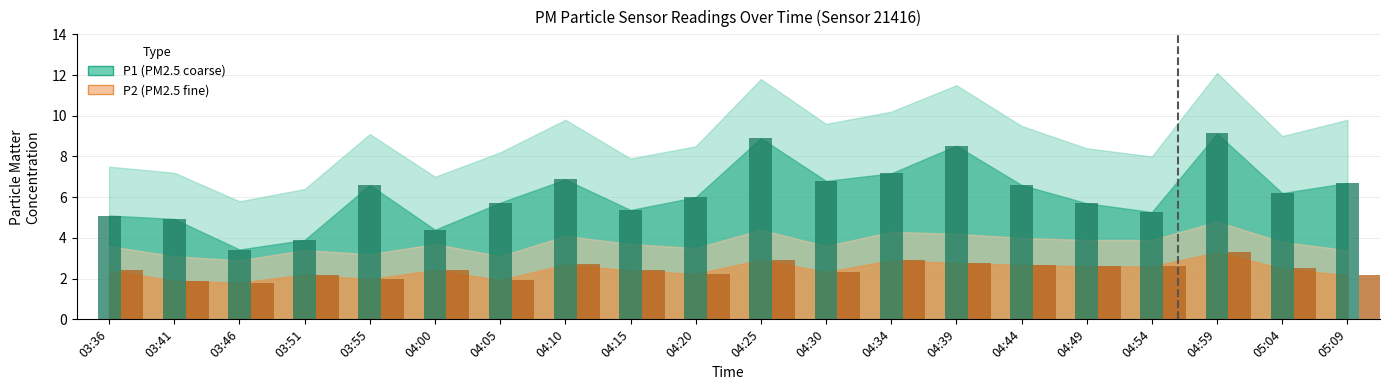

What is the total value across all series at 04:44?

9.3